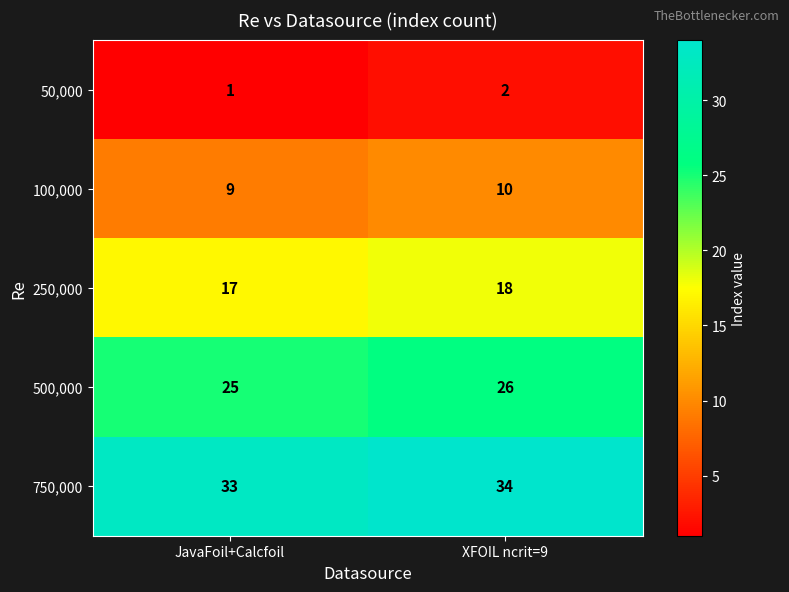

What is the sum of all 100,000 values?

19